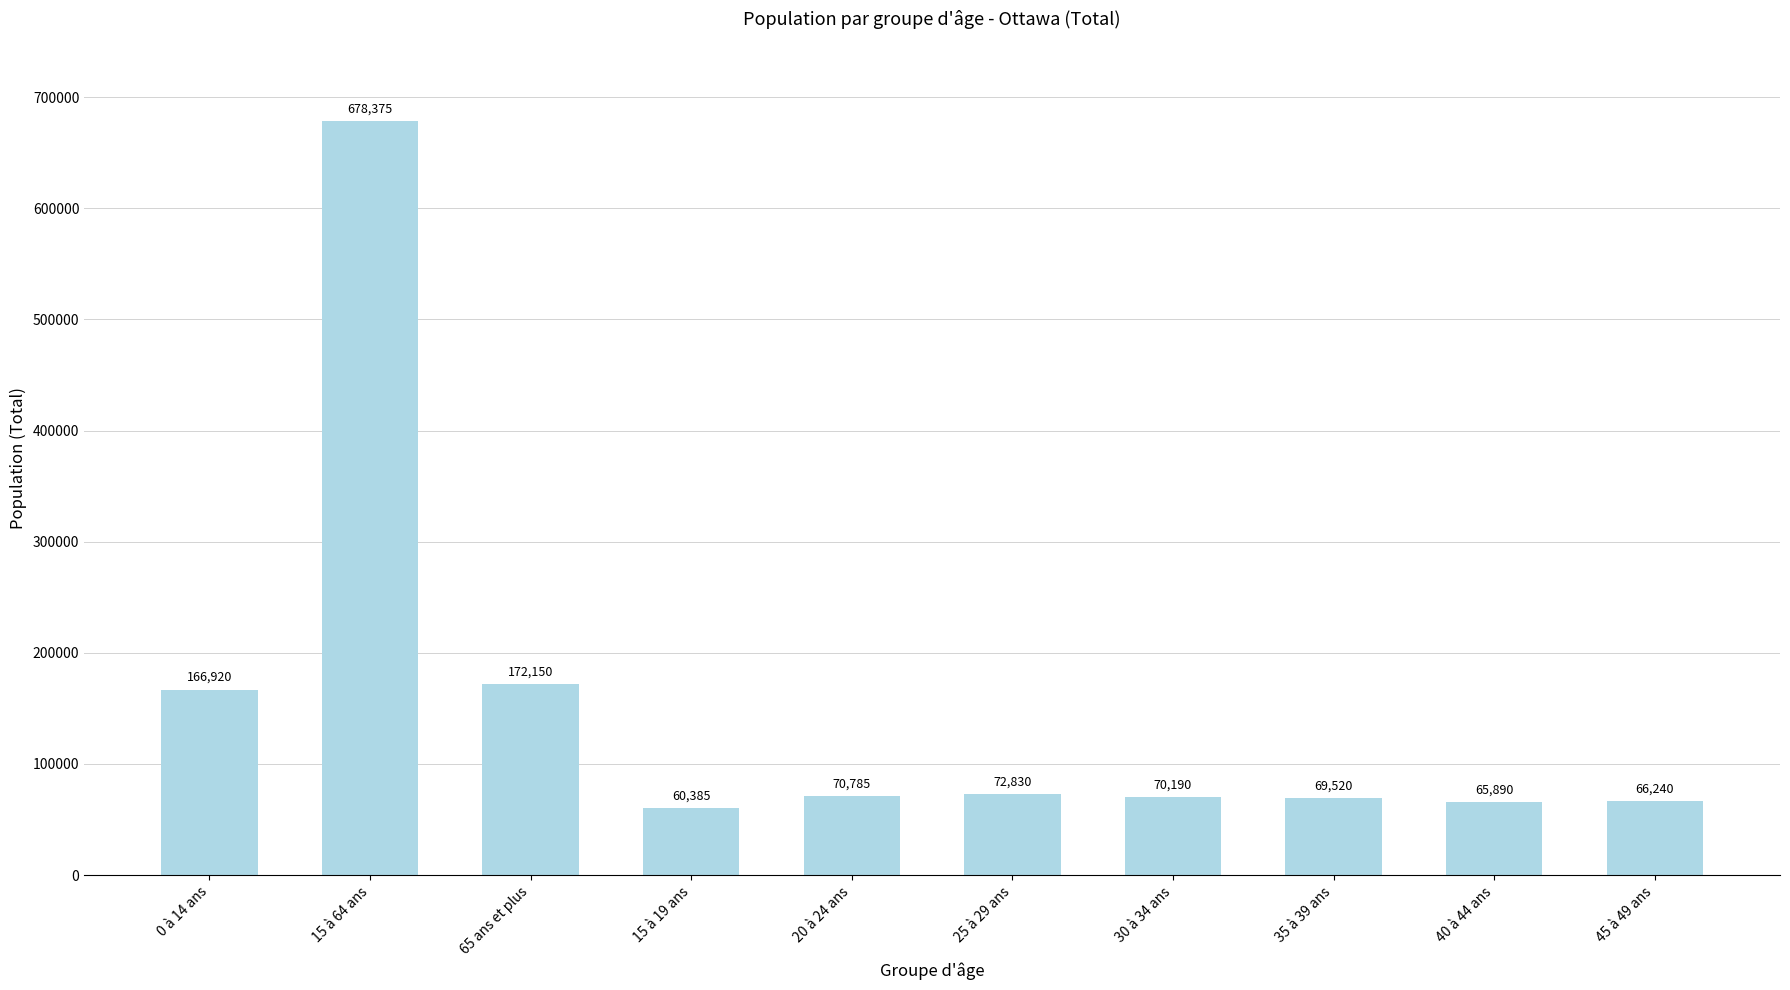

What is the change in value from 0 à 14 ans to 65 ans et plus?

+5230